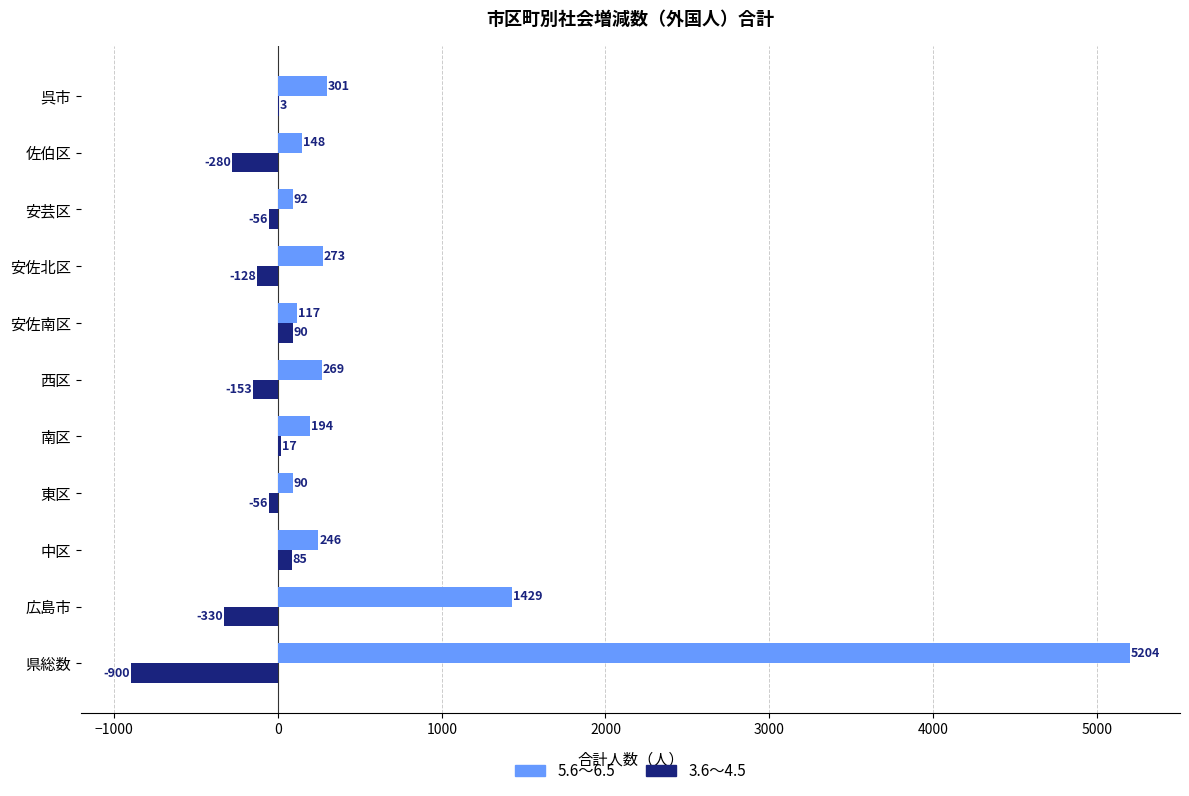

Between 広島市 and 安佐南区, which series saw the biggest shift?

5.6～6.5